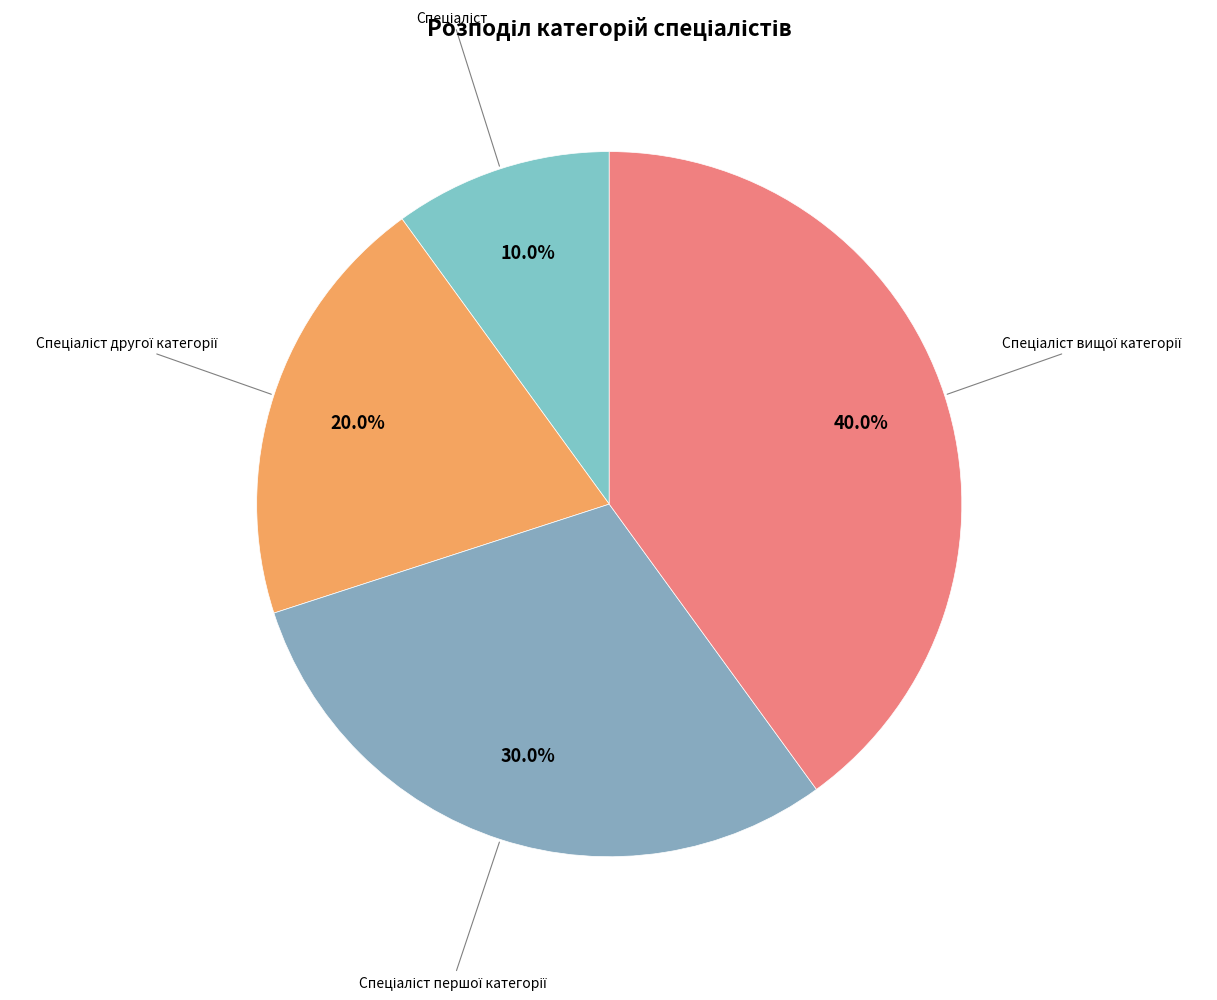

Which category has the smallest portion of the pie?

Спеціаліст